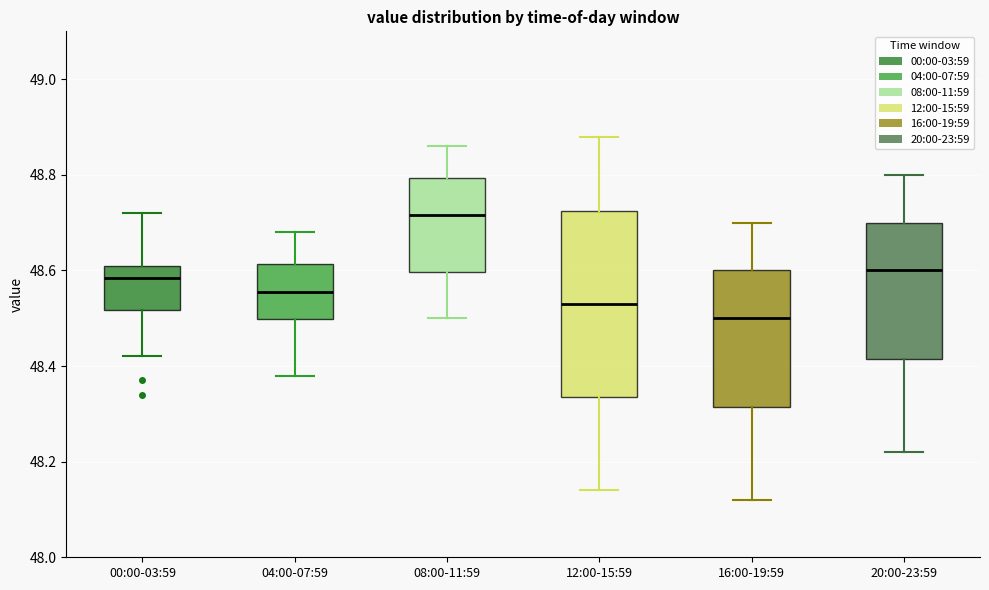

Reading left to right, transcribe this box plot: for each box, give where its median line is, the range the box spans, and where its two whiskers end, as read against the y-axis. The values are not printed on the chart, so give them approximately, as read against the axis.

00:00-03:59: median 48.58, box 48.52 to 48.62, whiskers 48.42 to 48.72
04:00-07:59: median 48.56, box 48.50 to 48.62, whiskers 48.38 to 48.68
08:00-11:59: median 48.72, box 48.60 to 48.80, whiskers 48.50 to 48.86
12:00-15:59: median 48.54, box 48.34 to 48.72, whiskers 48.14 to 48.88
16:00-19:59: median 48.50, box 48.32 to 48.60, whiskers 48.12 to 48.70
20:00-23:59: median 48.60, box 48.42 to 48.70, whiskers 48.22 to 48.80